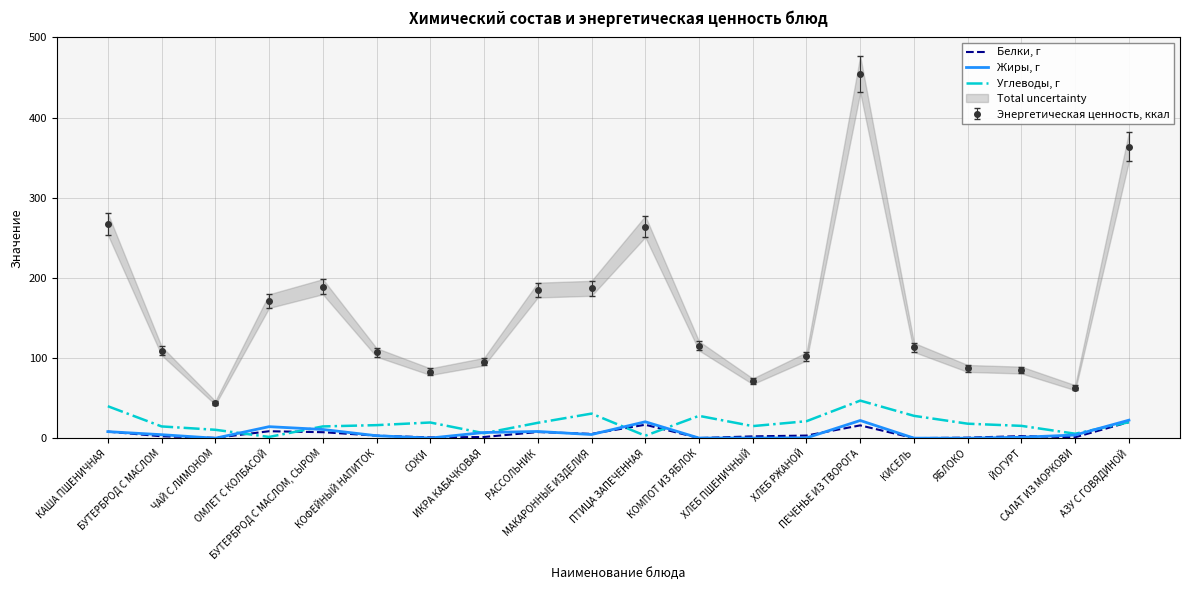

At which category does Жиры, г reach its first local valley?

ЧАЙ С ЛИМОНОМ